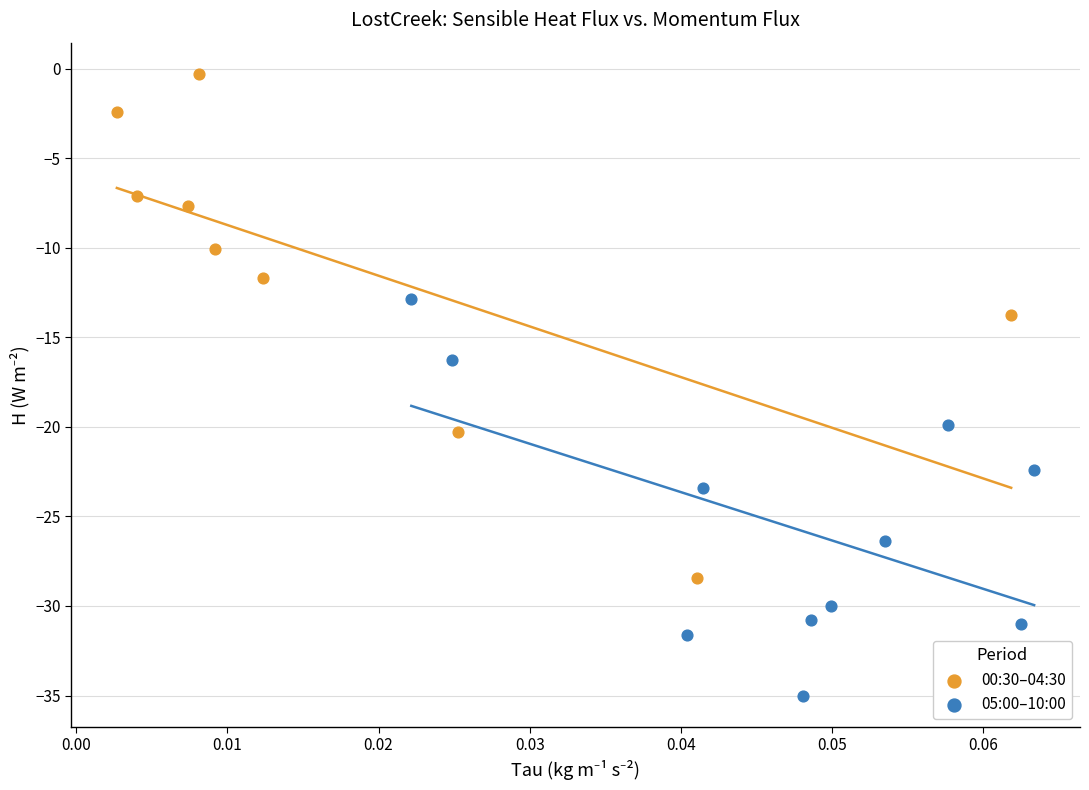

Which series has the largest Y range (max minus min)?

00:30–04:30